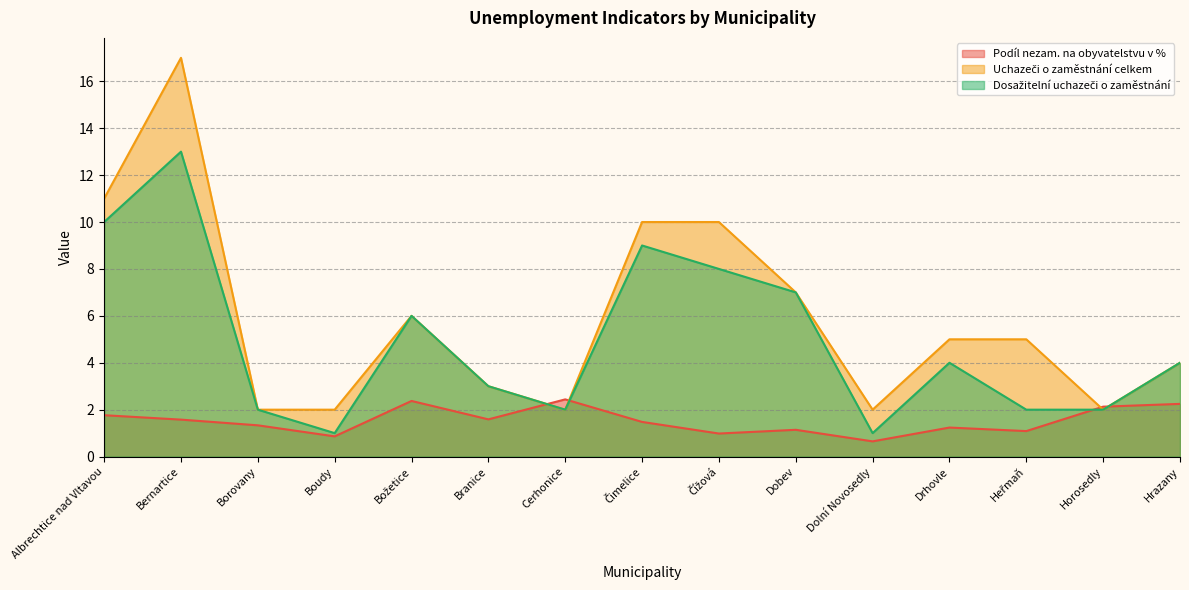

At which category does Podíl nezam. na obyvatelstvu v % reach its first local valley?

Boudy